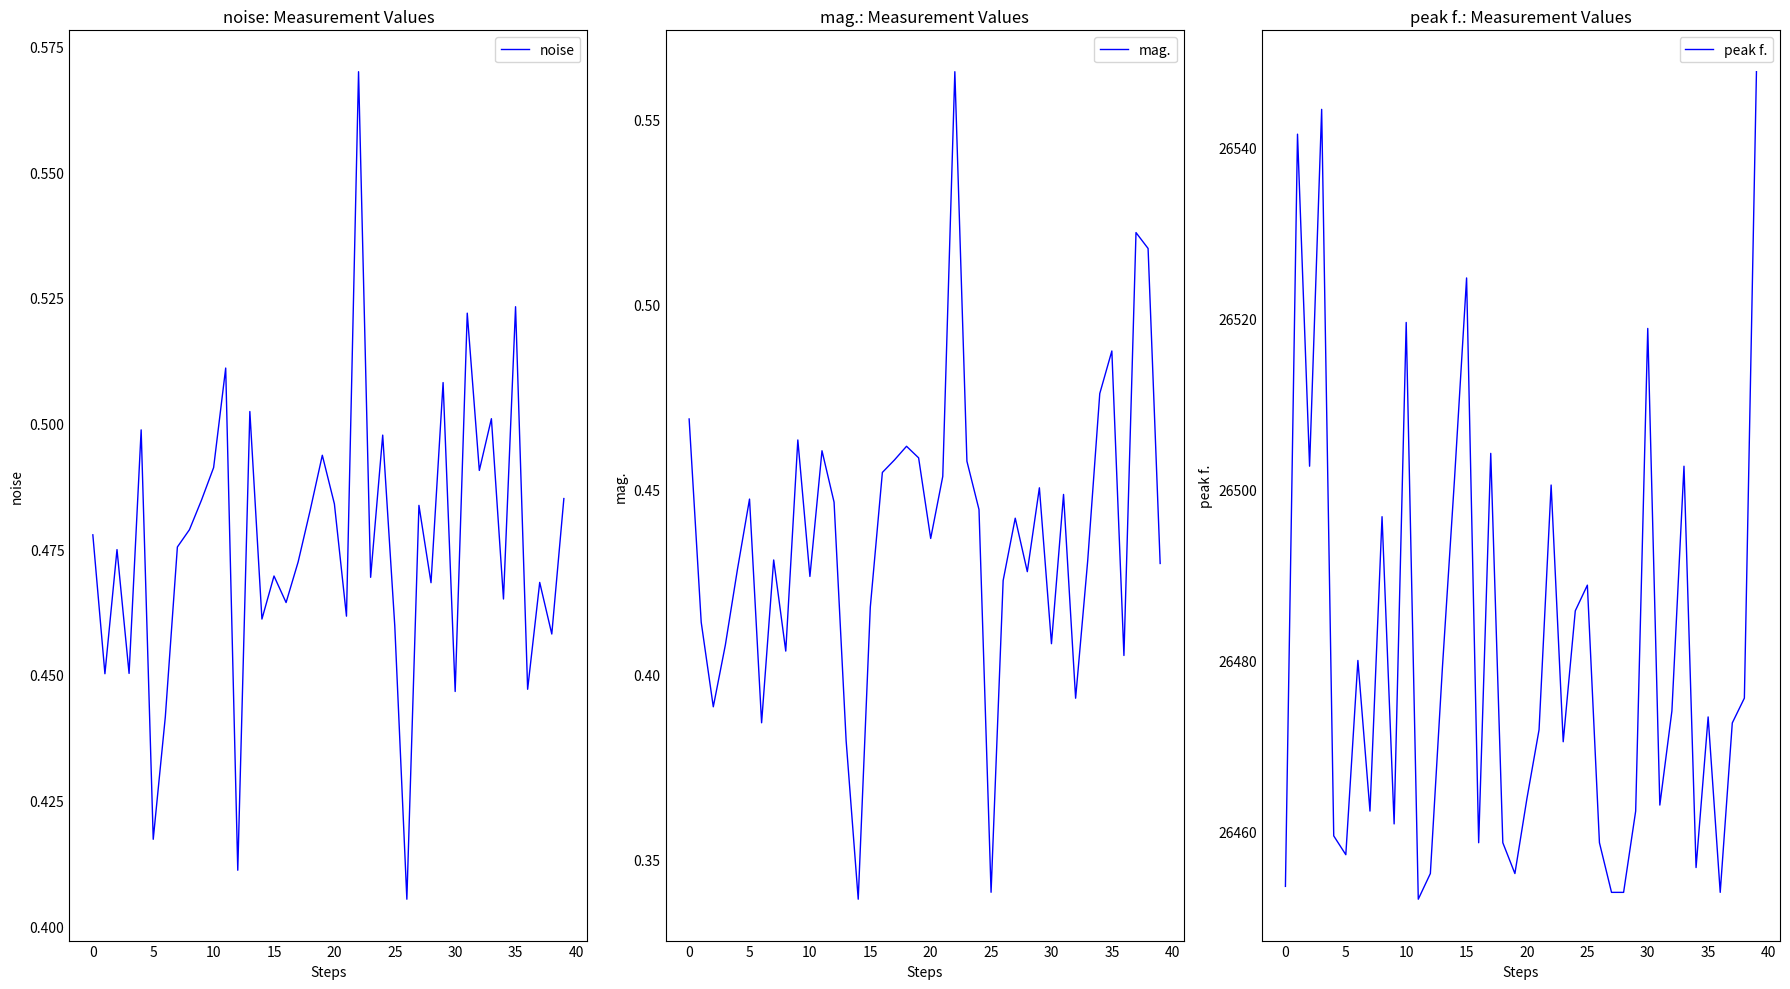

What is the total value across all series at 21?

26472.8